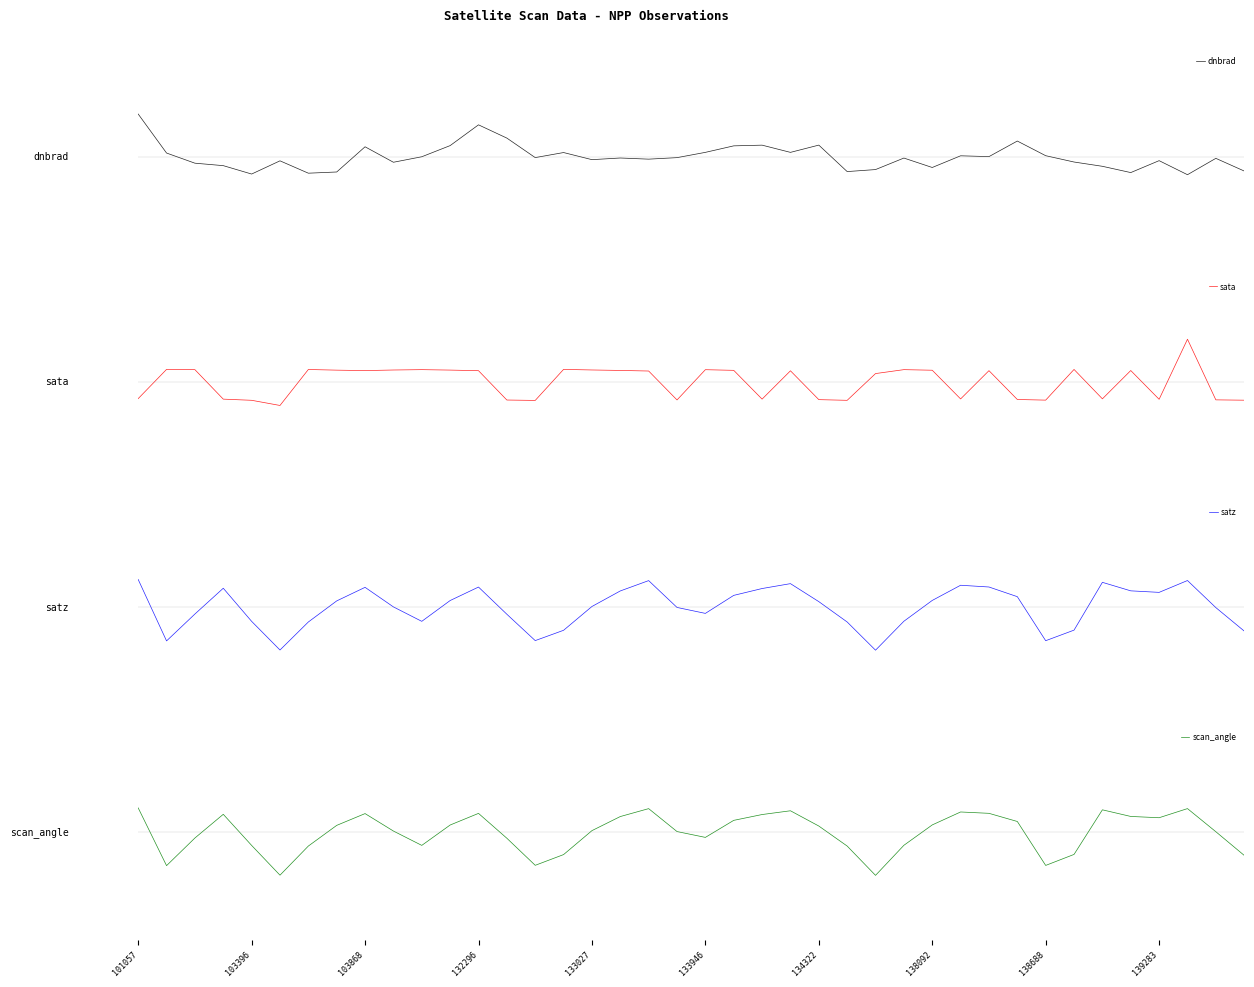

What is the maximum value shown in the chart?

1.0